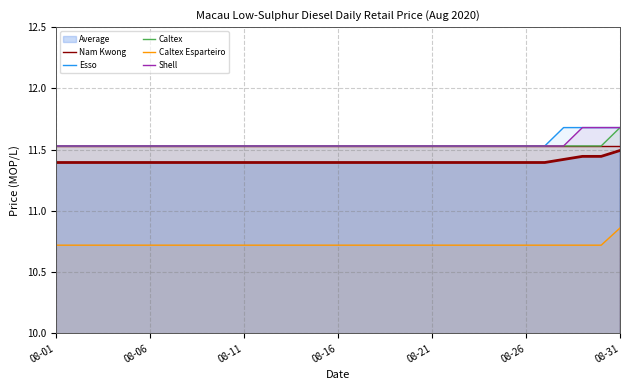

The value of Caltex at 08-21 is 11.5. True or false?

True